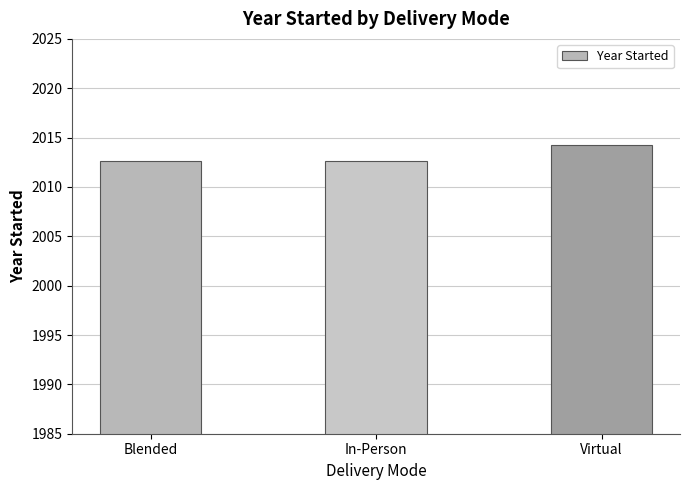

What is the difference between the values at Virtual and Blended?

1.6